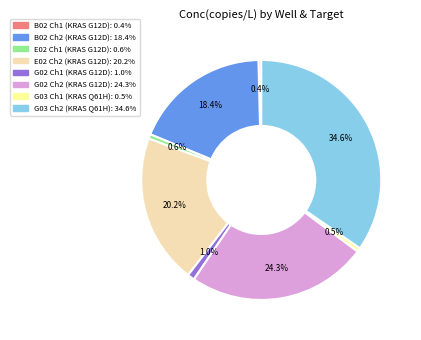

Count the number of slices in the pie.

8